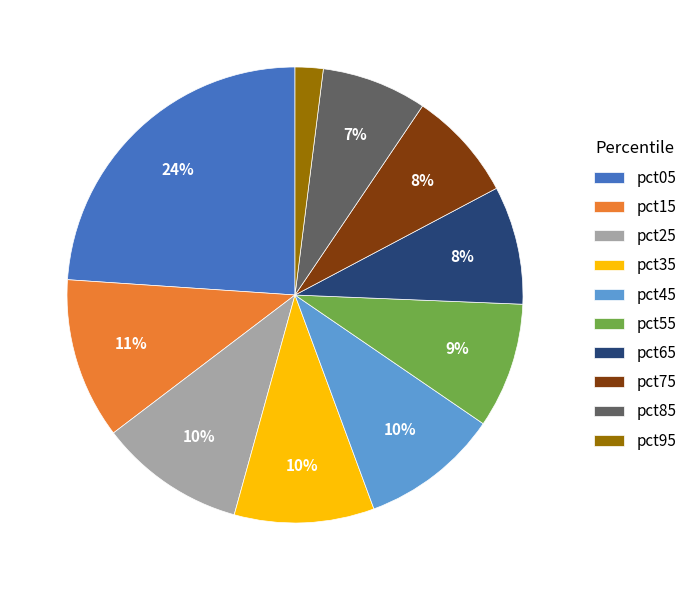

To the nearest percent, what portion does pct05 represent?

24%